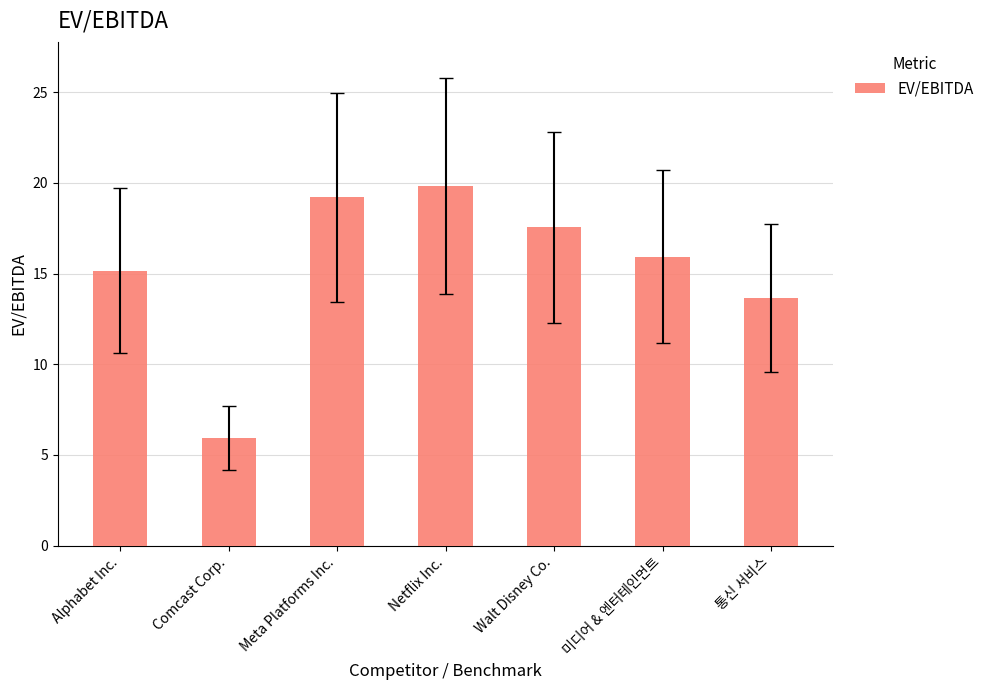

What position from the right is 통신 서비스?

1